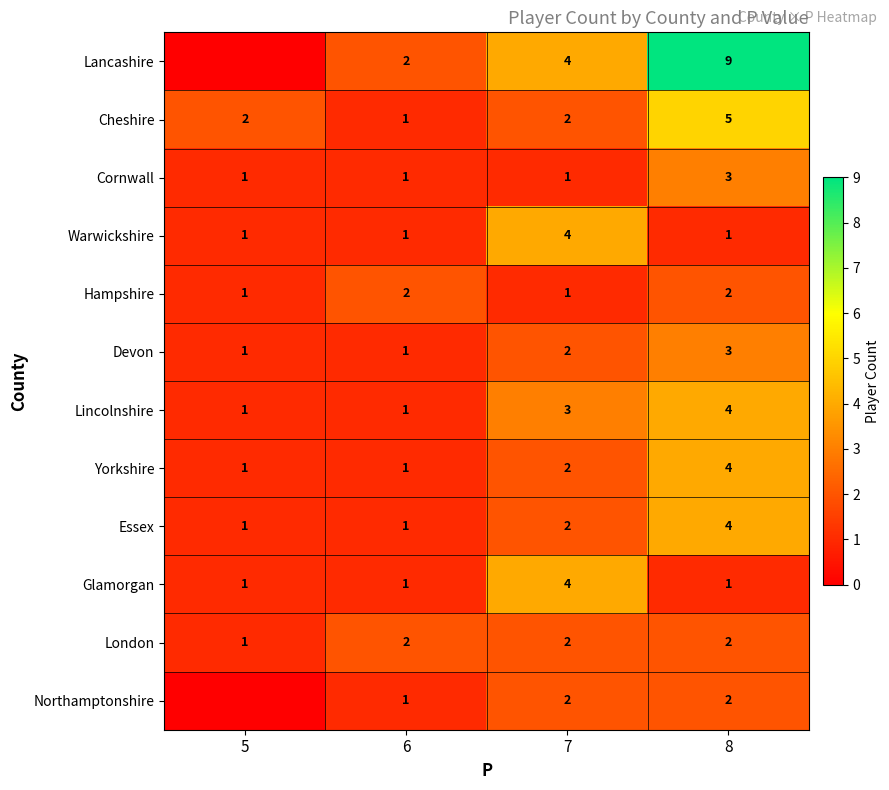

What is the total value across all series at 8?

40